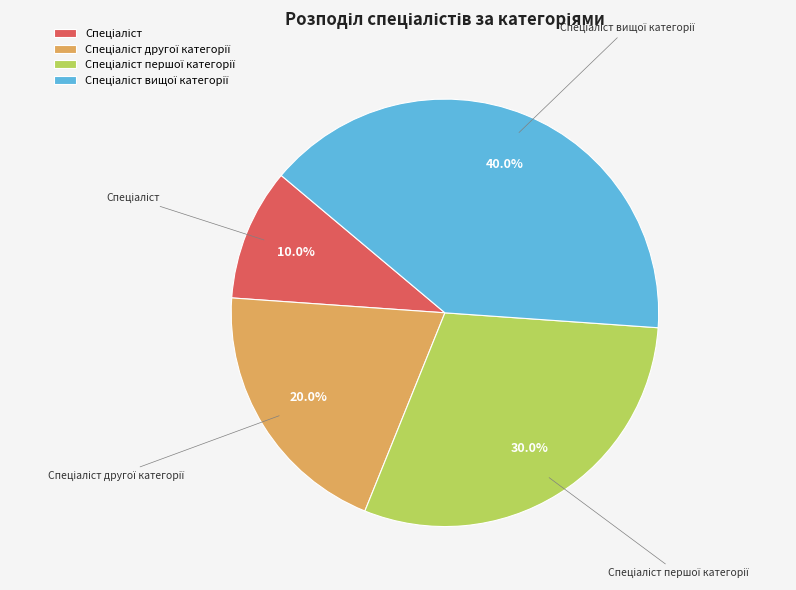

Is there a majority slice in this chart?

No